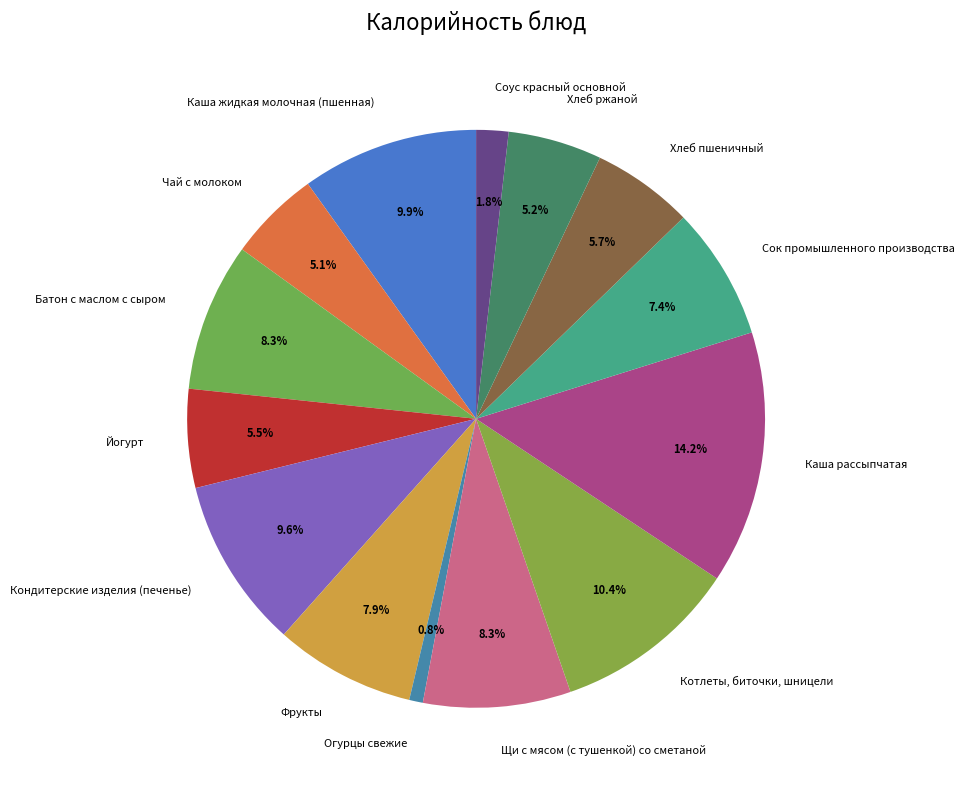

What is the smallest slice in the pie chart?

Огурцы свежие